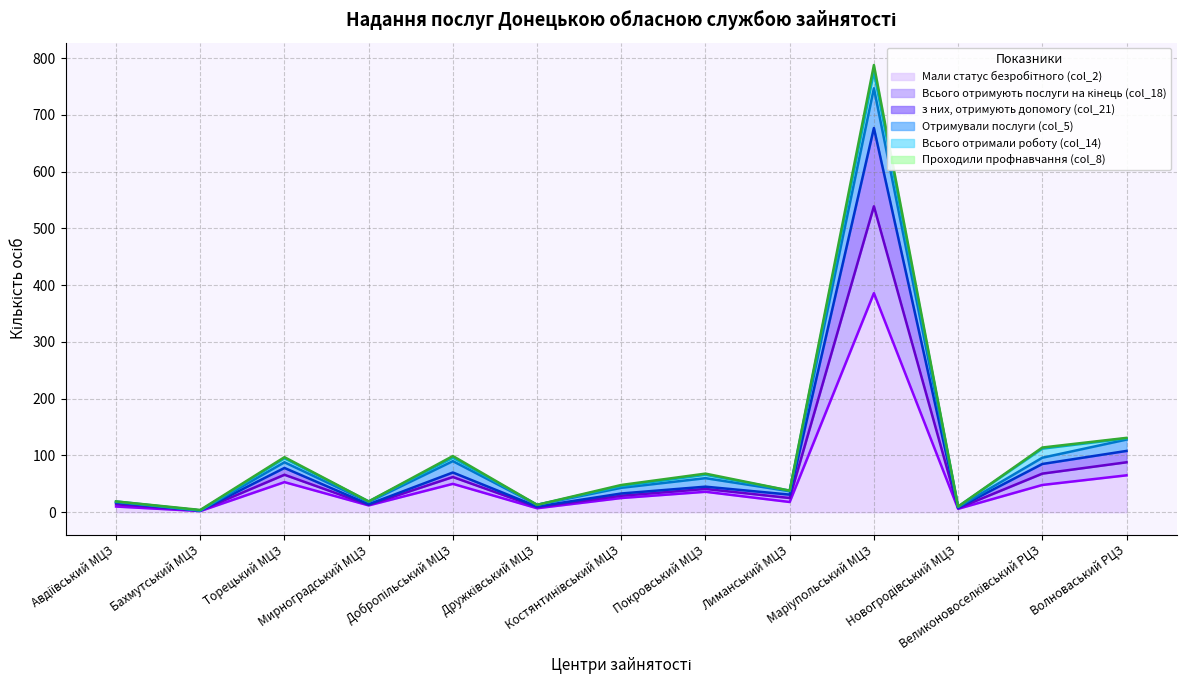

True or false: Всього отримують послуги на кінець (col_18) and Мали статус безробітного (col_2) cross at least once.

False